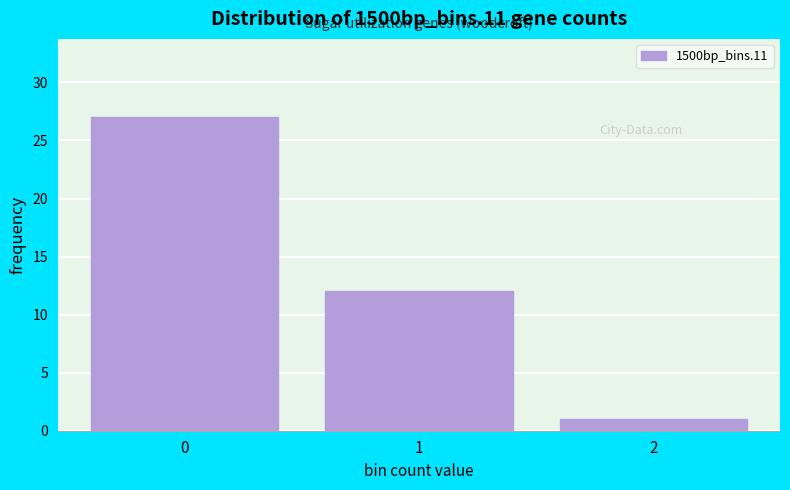

Reading right to left, what are all the values shown in this chart?

2=1	1=12	0=27